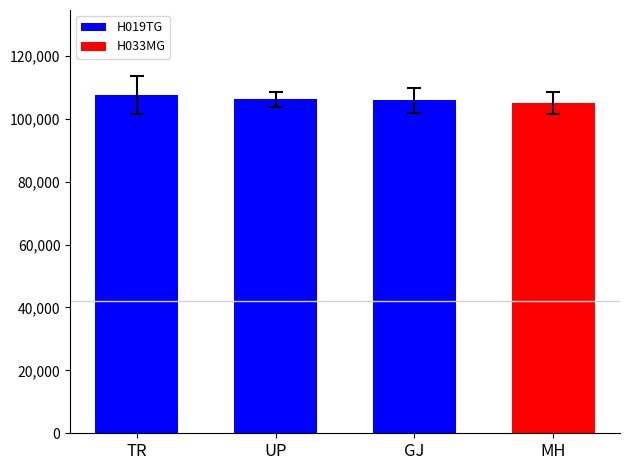

Is it true that the value at TR is 107667.2?

True